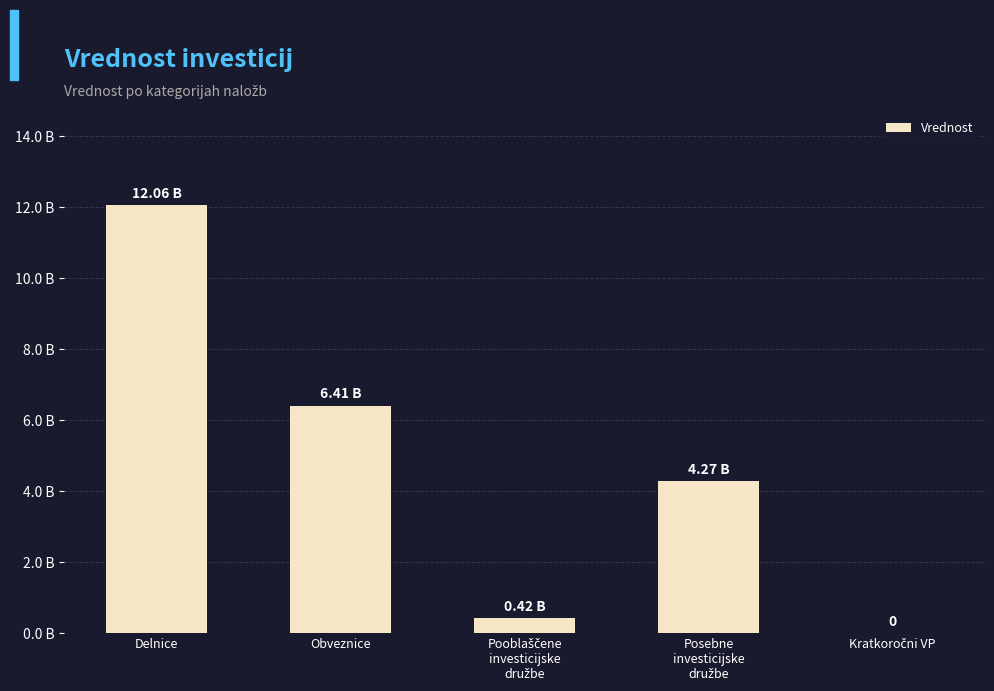

How many values are above zero?

4